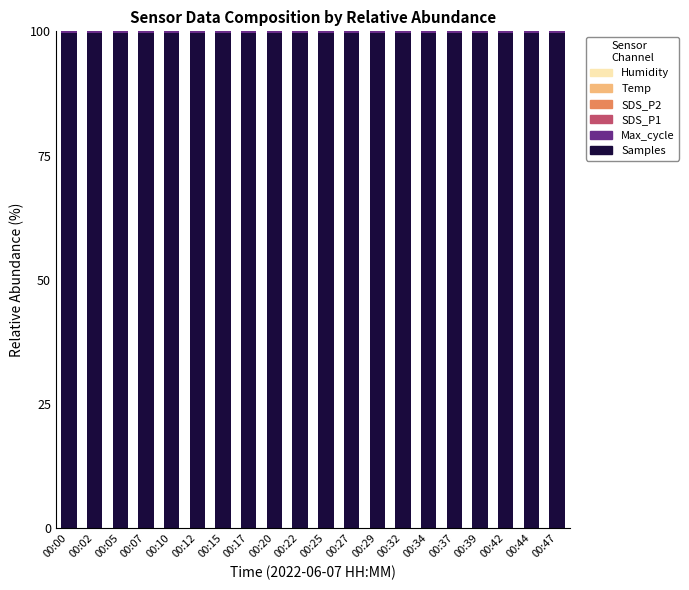

How many distinct data groups are displayed?

6